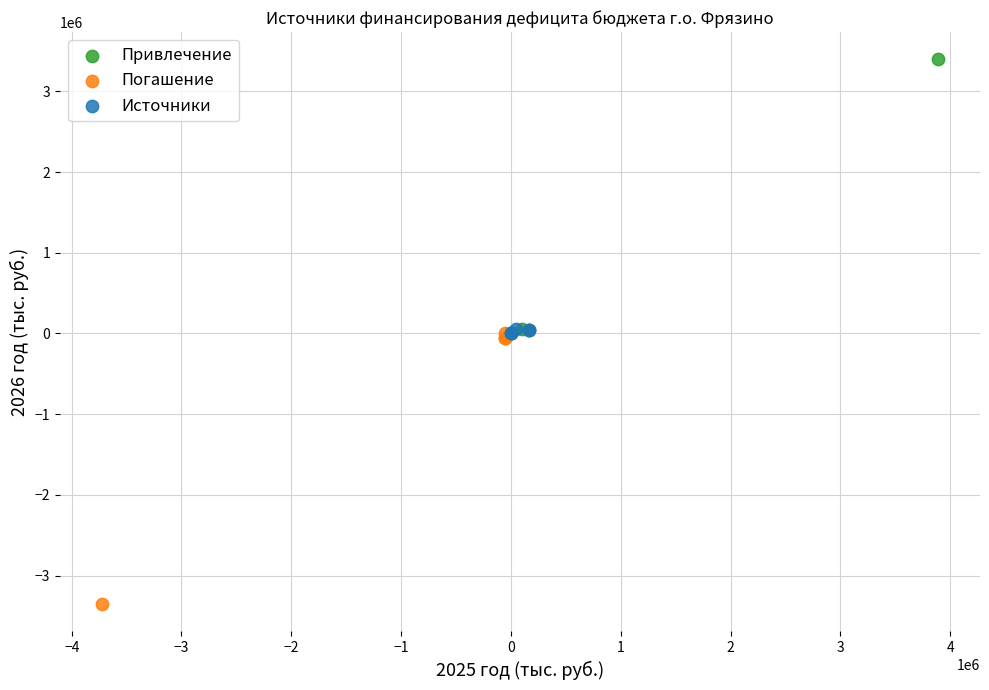

Which series contains the lowest Y value?

Погашение